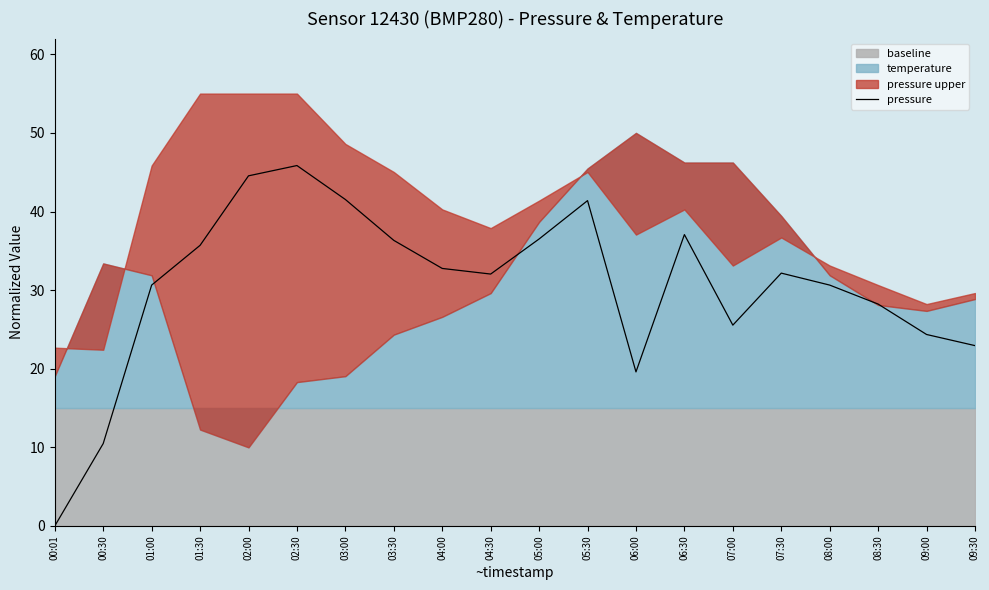

Approximately how many times larger is the value at 06:00 compared to 05:00?

0.5